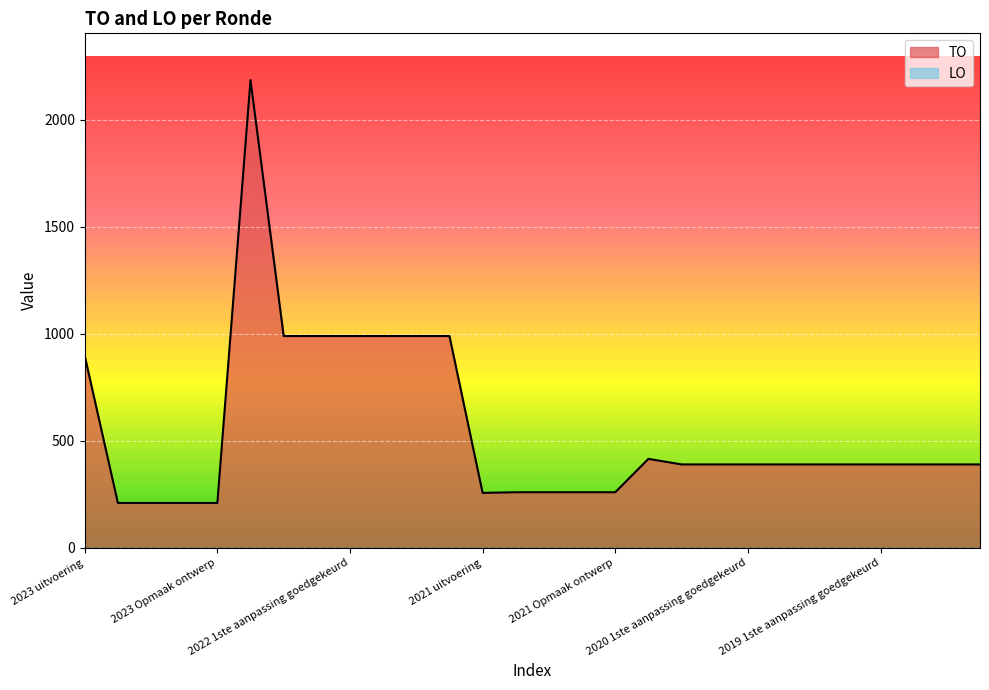

Reading left to right, transcribe all the data shown in this chart.

2023 uitvoering=898	2023 1ste aanpassing goedgekeurd=210	2023 1ste aanpassing ontwerp=210	2023 Opmaak goedgekeurd=210	2023 Opmaak ontwerp=210	2022 uitvoering=2186	2022 2de aanpassing goedgekeurd=990	2022 2de aanpassing ontwerp=990	2022 1ste aanpassing goedgekeurd=990	2022 1ste aanpassing ontwerp=990	2022 Opmaak goedgekeurd=990	2022 Opmaak ontwerp=990	2021 uitvoering=257	2021 1ste aanpassing goedgekeurd=260	2021 1ste aanpassing ontwerp=260	2021 Opmaak goedgekeurd=260	2021 Opmaak ontwerp=260	2020 uitvoering=416	2020 2de aanpassing goedgekeurd=390	2020 2de aanpassing ontwerp=390	2020 1ste aanpassing goedgekeurd=390	2020 1ste aanpassing ontwerp=390	2020 Opmaak goedgekeurd=390	2020 Opmaak ontwerp=390	2019 1ste aanpassing goedgekeurd=390	2019 1ste aanpassing ontwerp=390	2019 opmaak goedgekeurd=390	2019 opmaak ontwerp=390